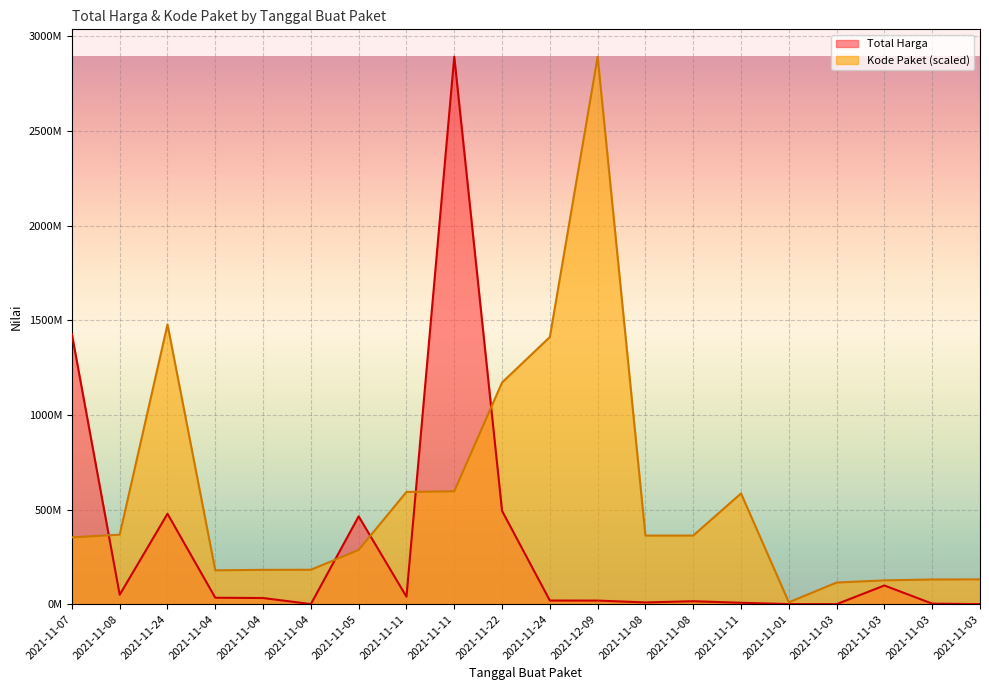

What are all the series names shown in the legend?

Total Harga, Kode Paket